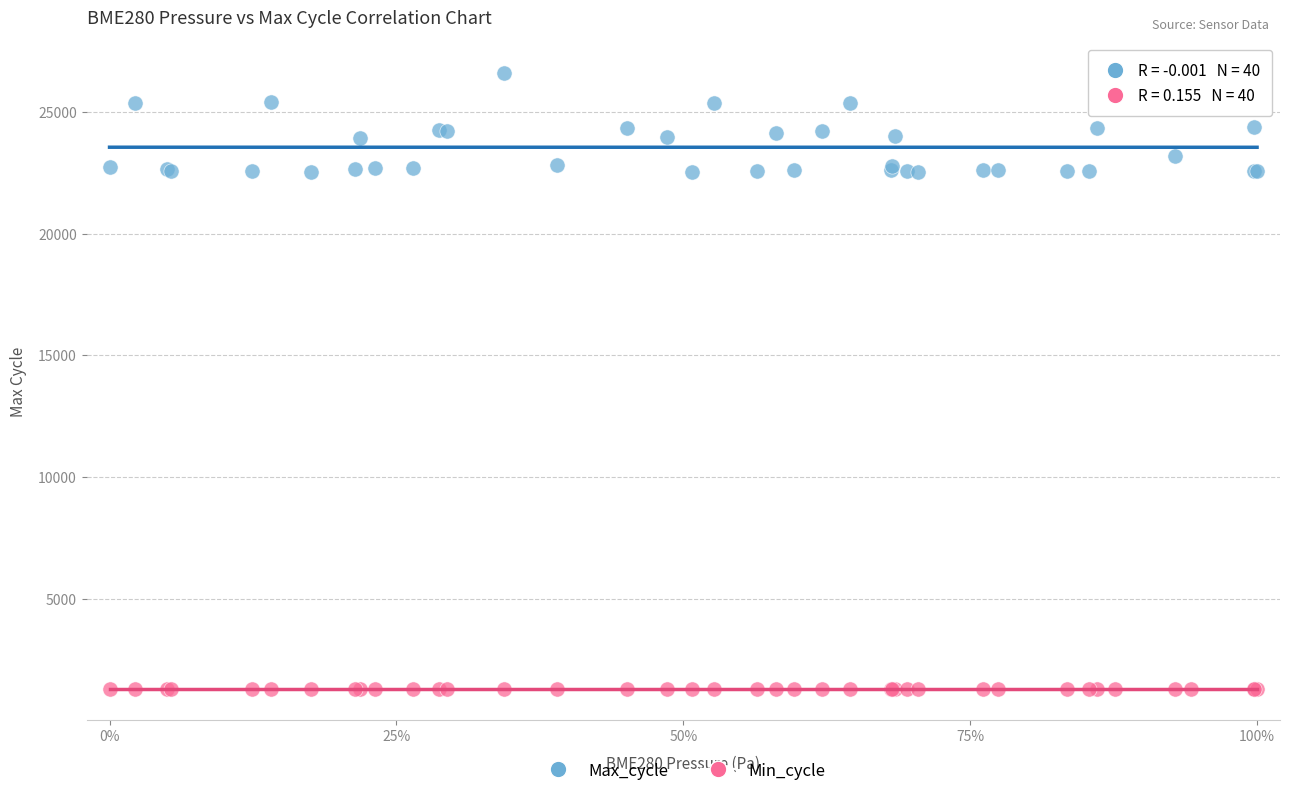

What are all the series names shown in the legend?

Max_cycle, Min_cycle